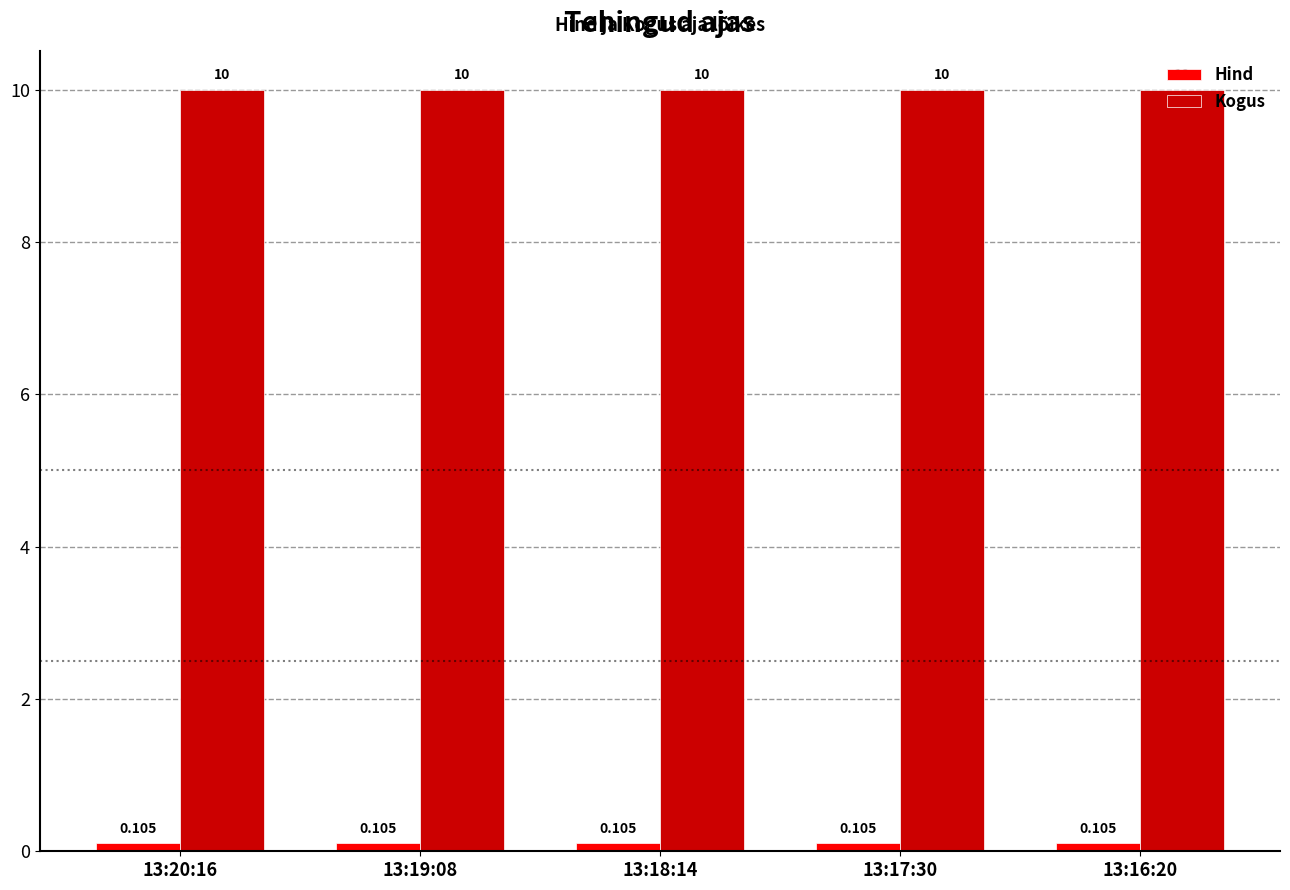

How many groups of bars are there?

5